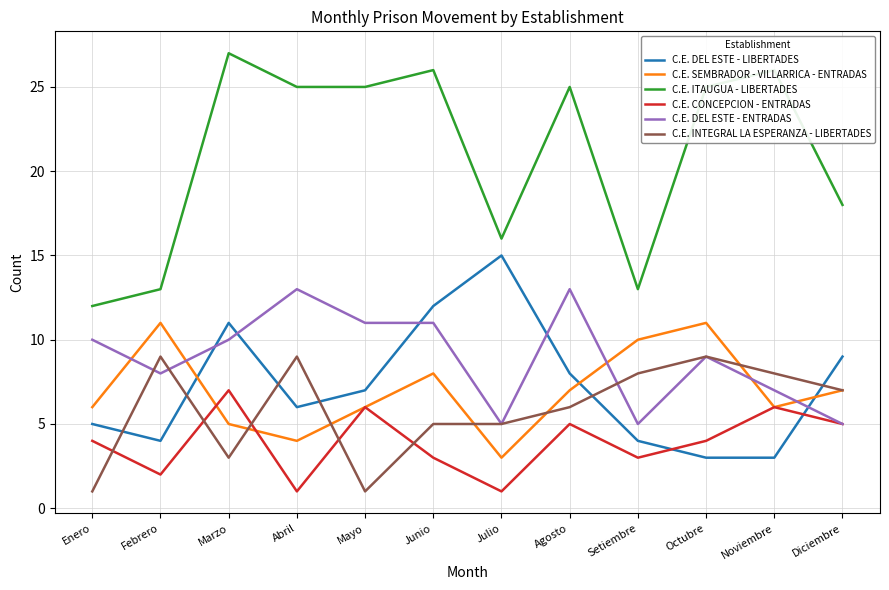

What is the total value across all series at Mayo?

56